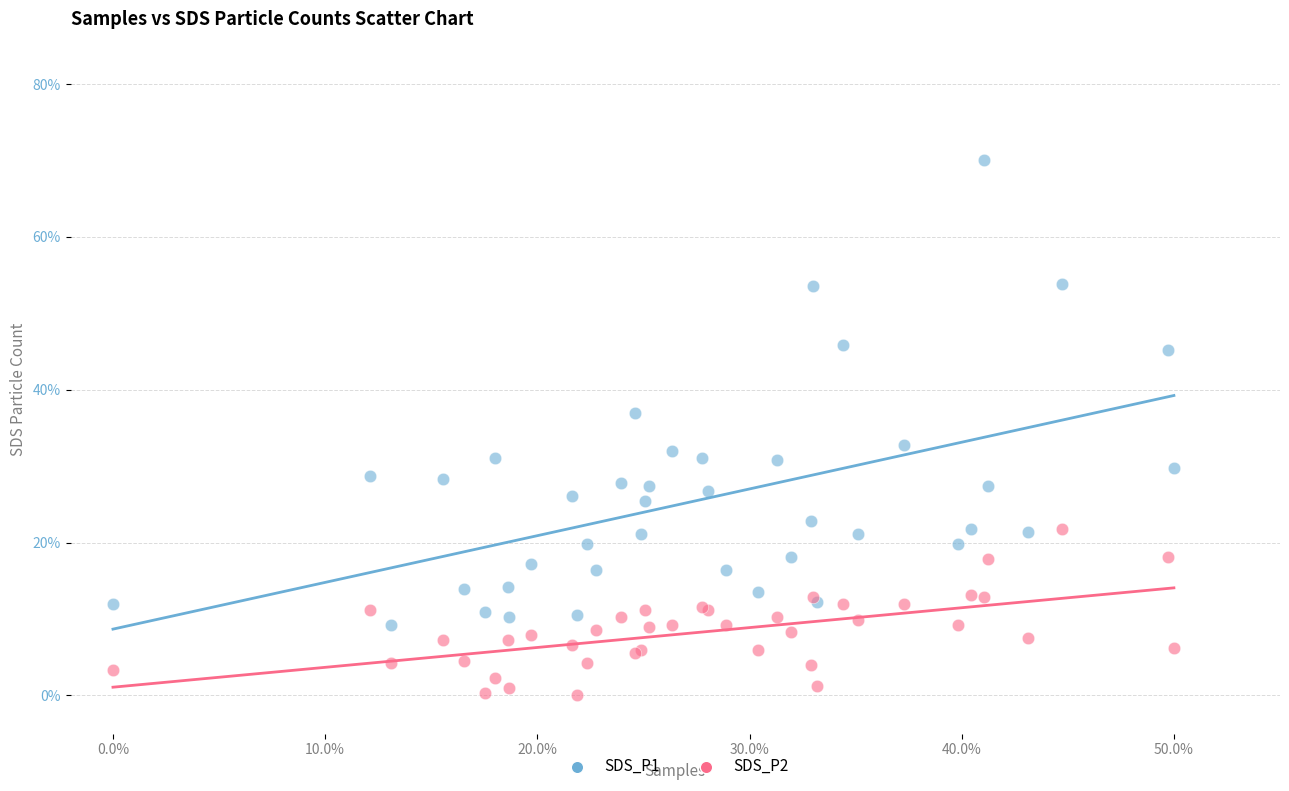

Which series reaches the minimum Y coordinate?

SDS_P2